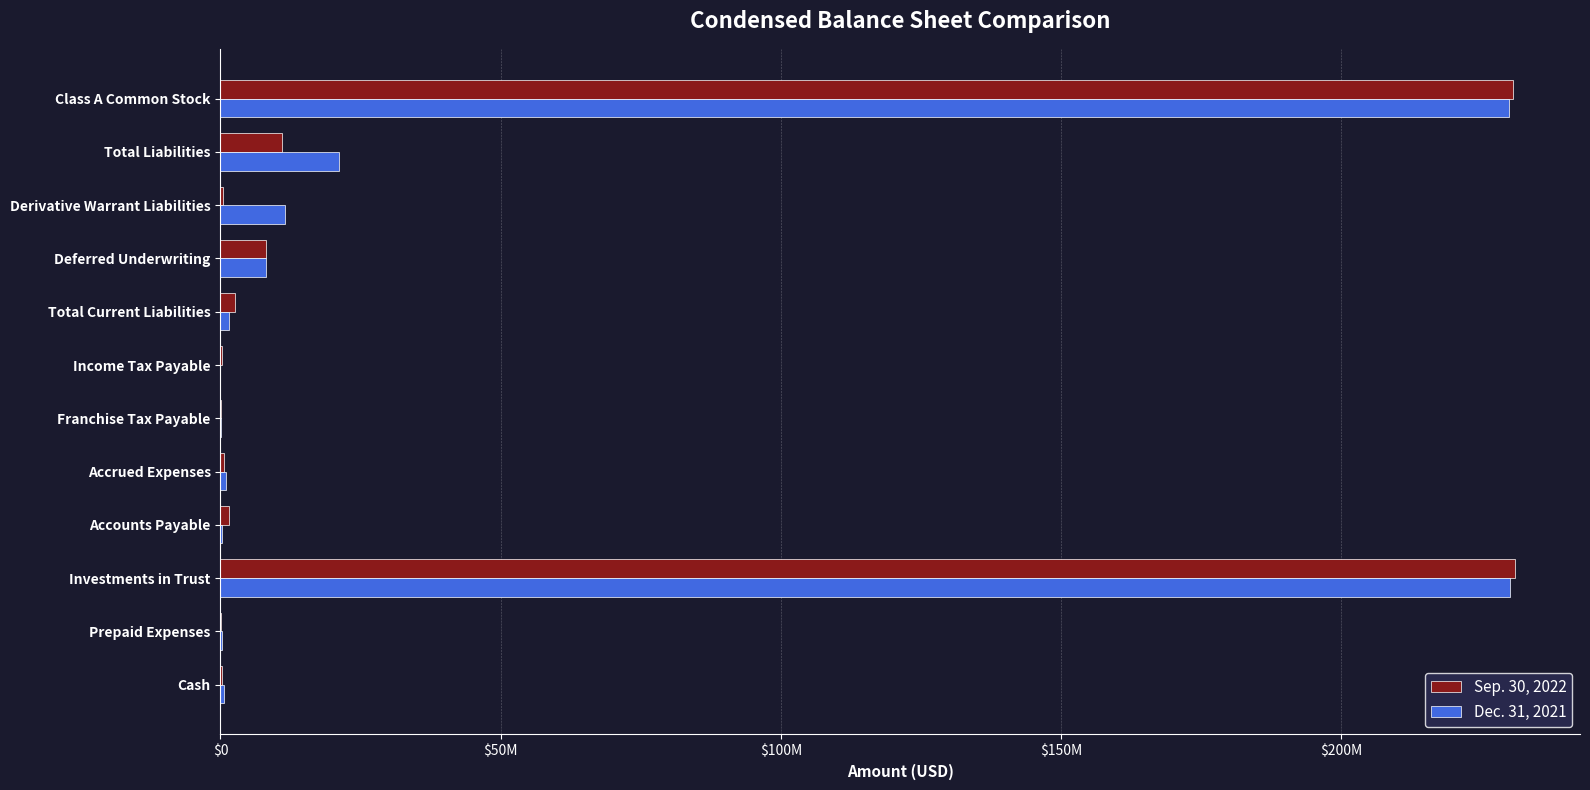

What are all the series names shown in the legend?

Sep. 30, 2022, Dec. 31, 2021